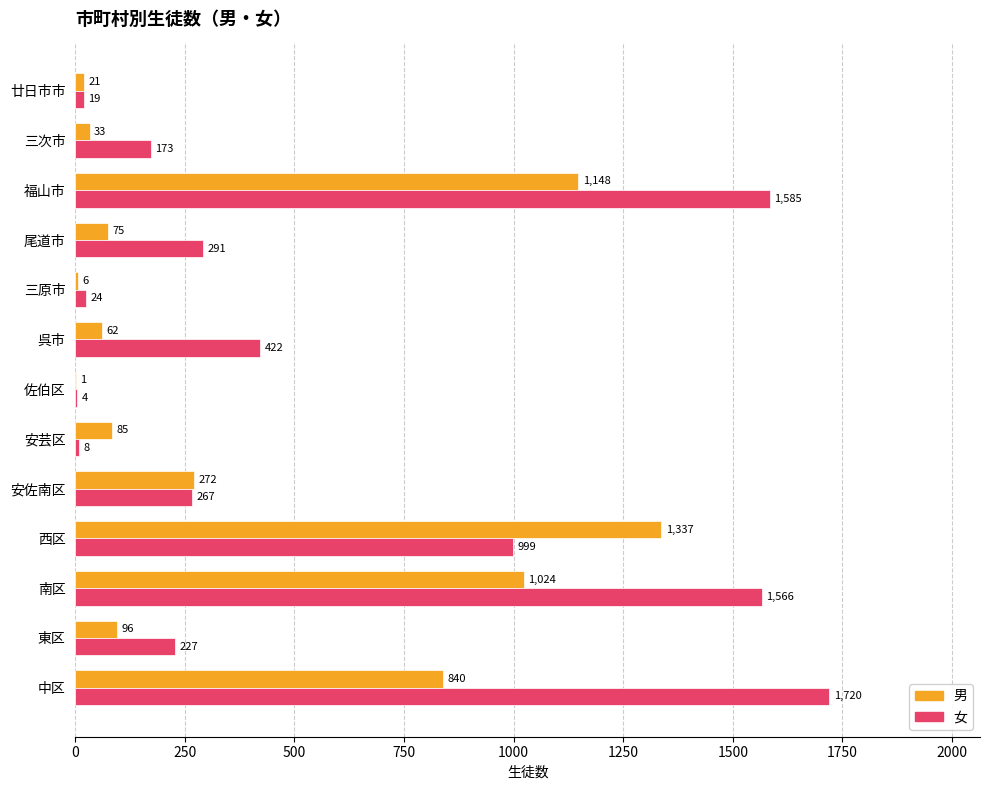

What is the greatest value displayed?

1720